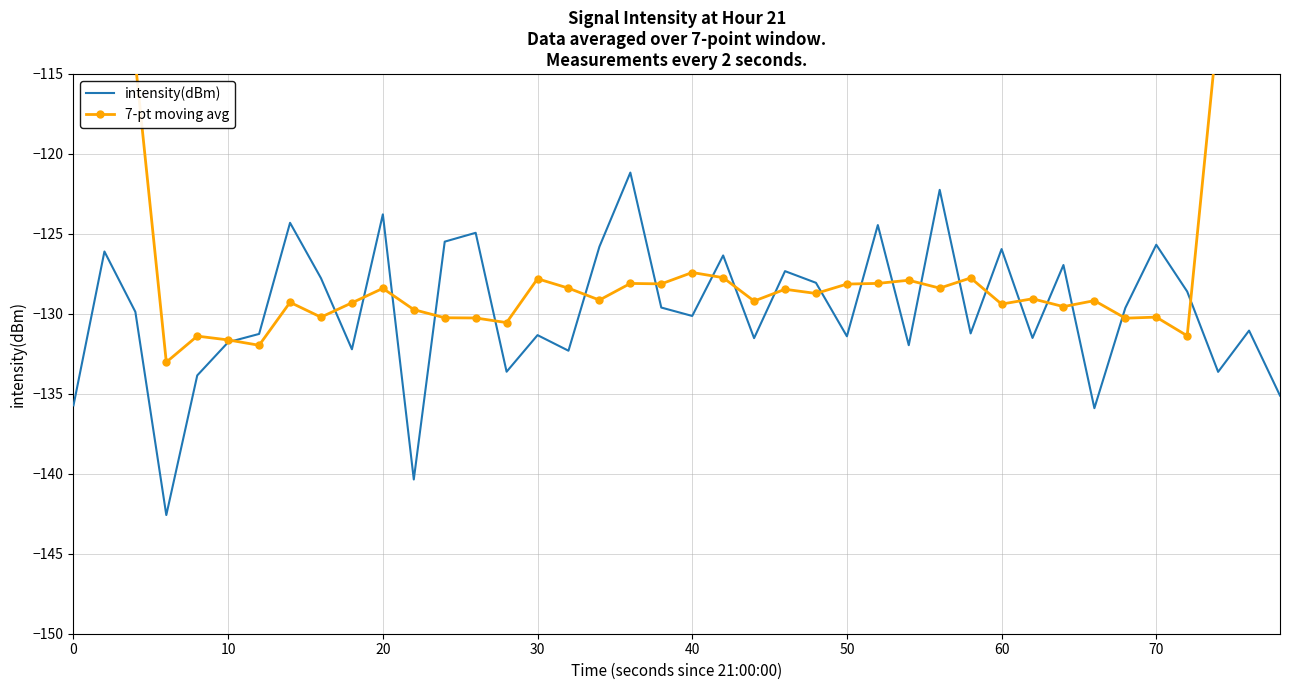

What is the average value of the intensity(dBm) series?

-129.8